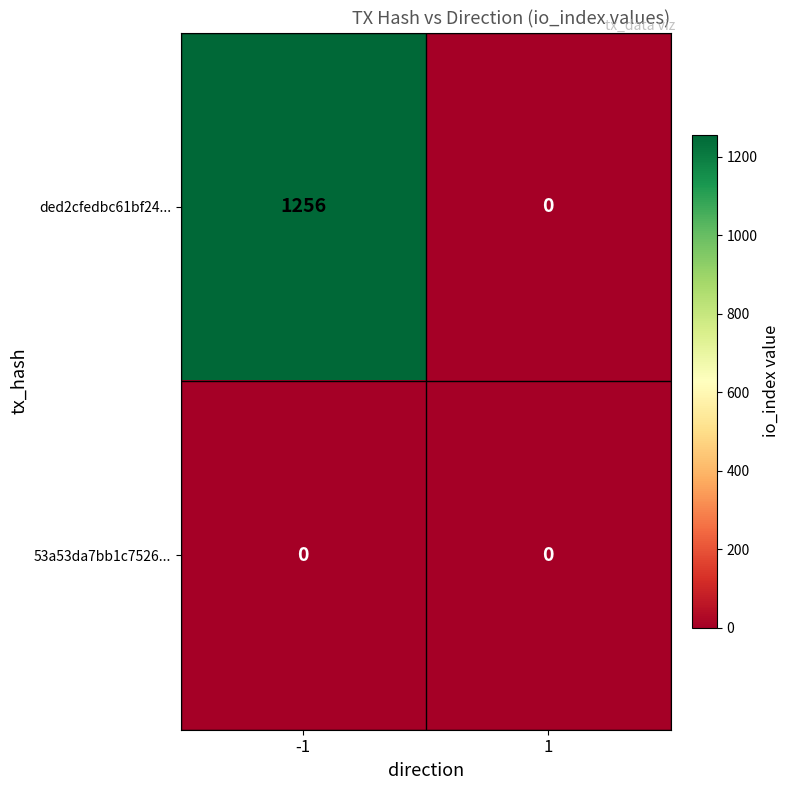

Is the value of 53a53da7bb1c7526... at -1 greater than the value of ded2cfedbc61bf24... at -1?

No